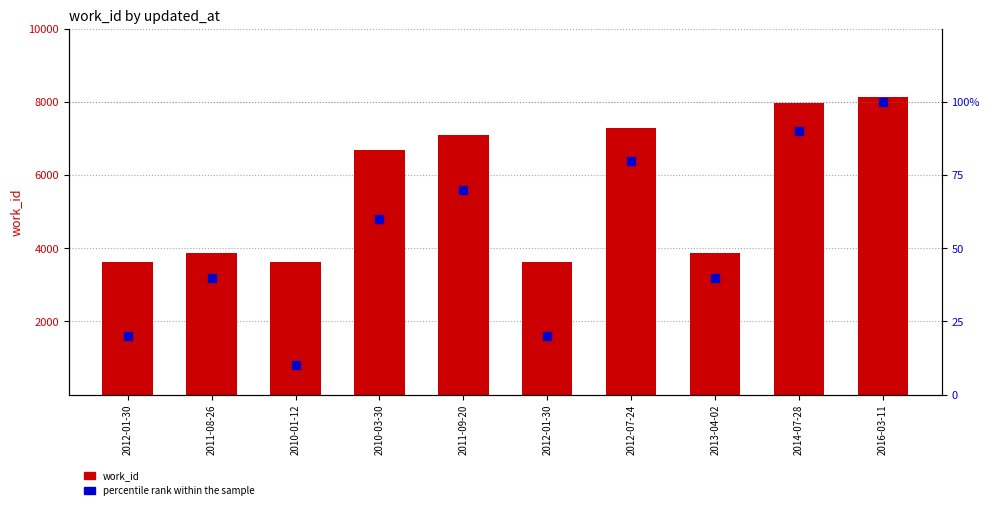

At how many categories does at least one series exceed 7770?

2